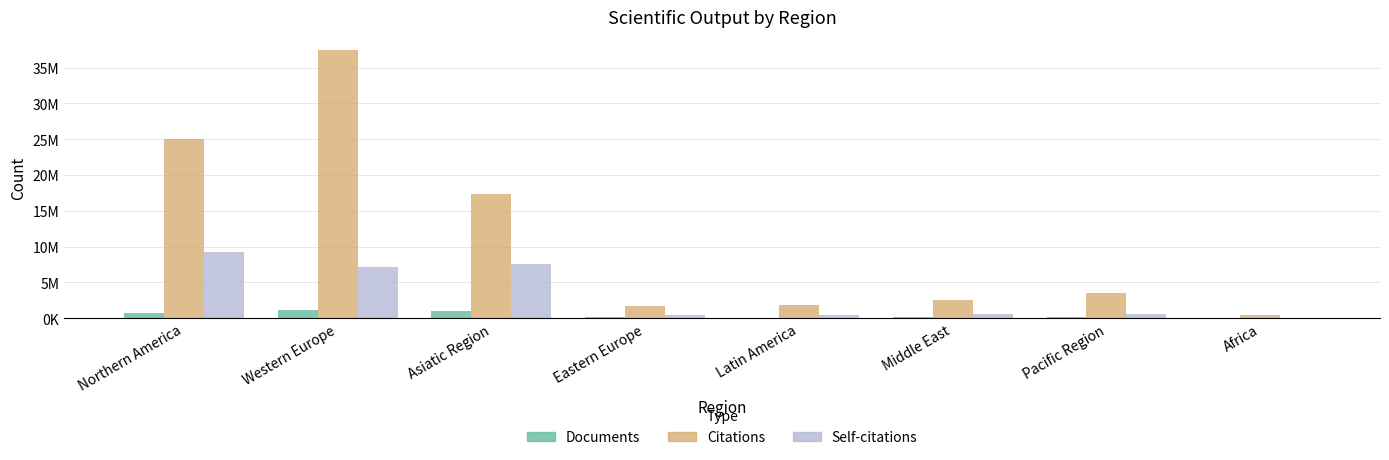

Which series has the largest total across all categories?

Citations